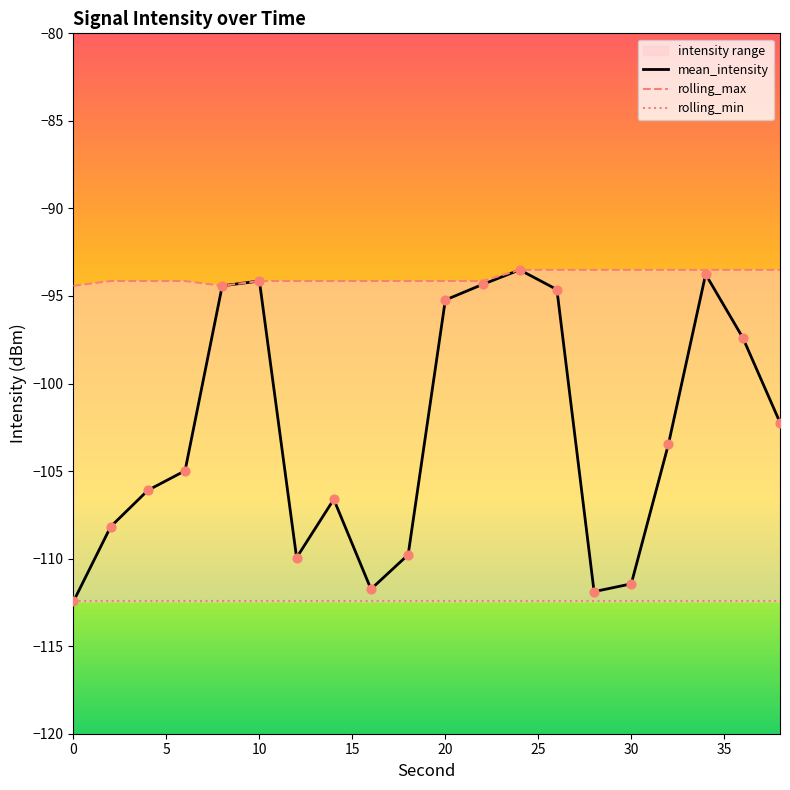

What is the total value across all series at 30?

-316.5